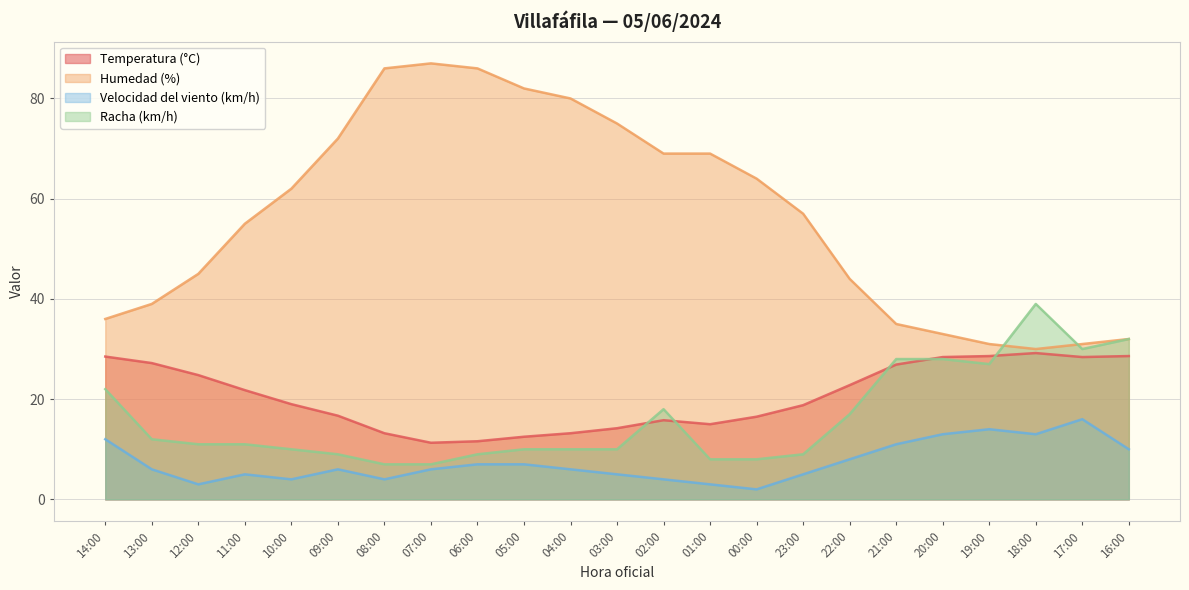

Which category has the highest value in the Temperatura (°C) series?

18:00